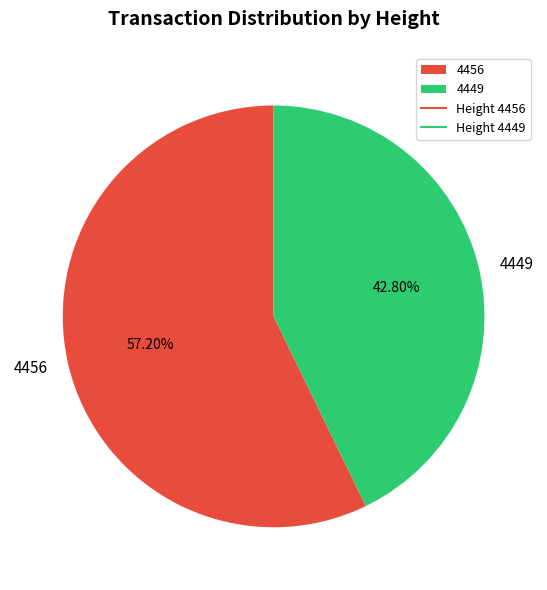

Rank the categories by value from highest to lowest.

4456, 4449